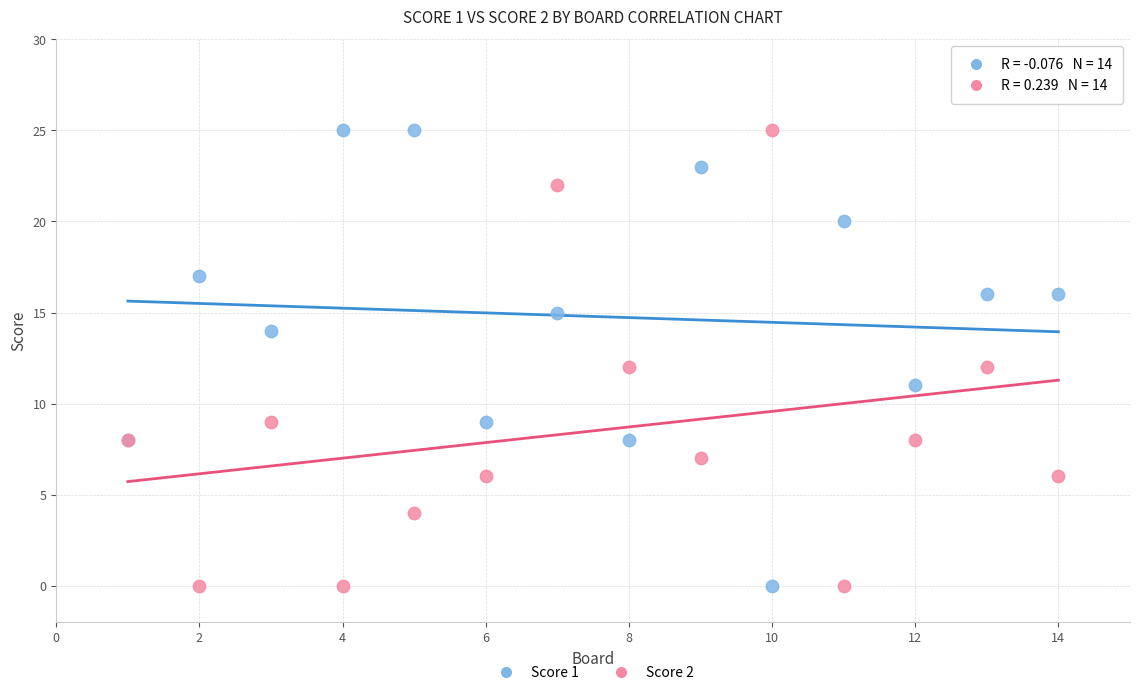

What are all the series names shown in the legend?

Score 1, Score 2